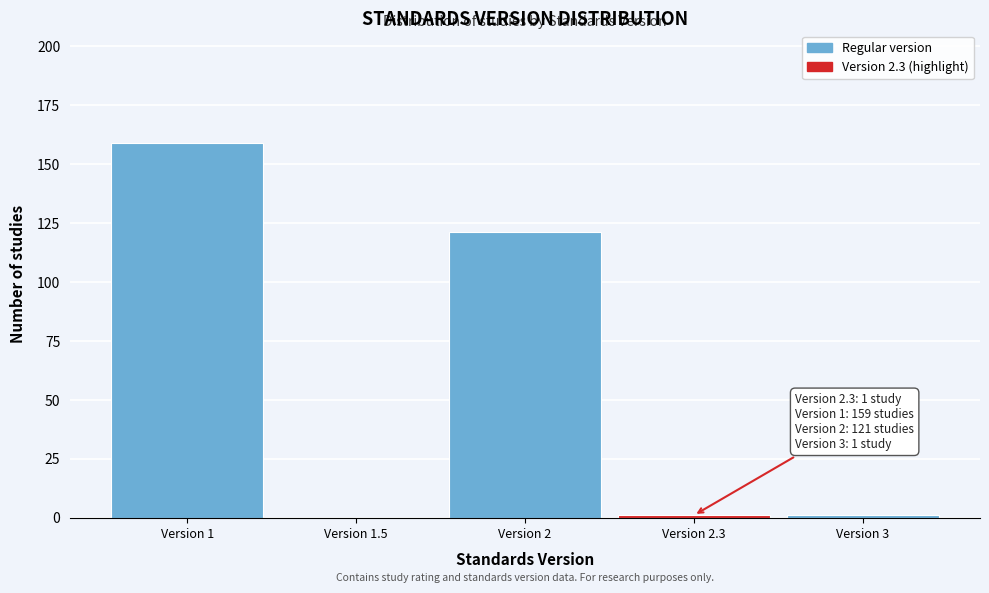

Reading left to right, what are all the values shown in this chart?

Version 1=159	Version 1.5=0	Version 2=121	Version 2.3=1	Version 3=1